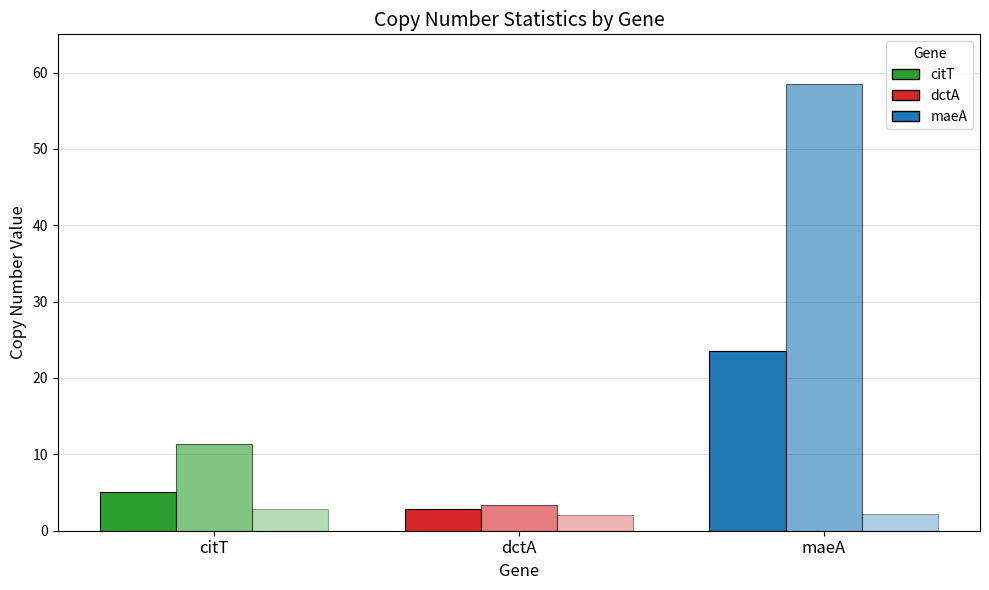

How many categories are shown in the chart?

3